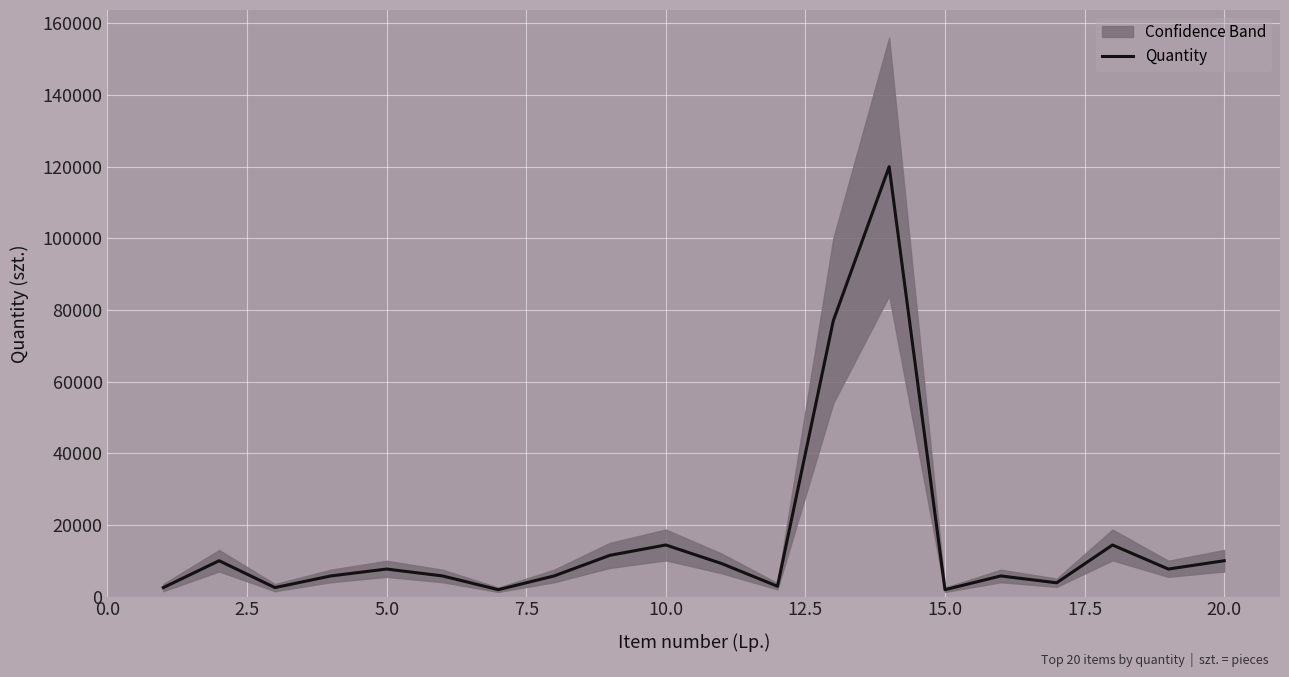

What is the maximum value shown in the chart?

120000